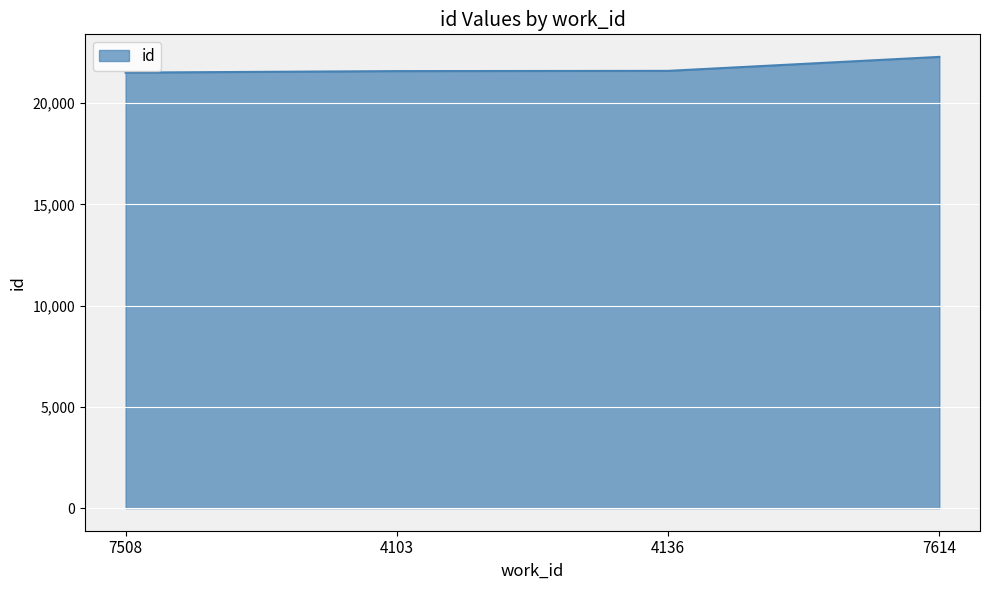

True or false: there are more than 2 points higher than both neighbors.

False